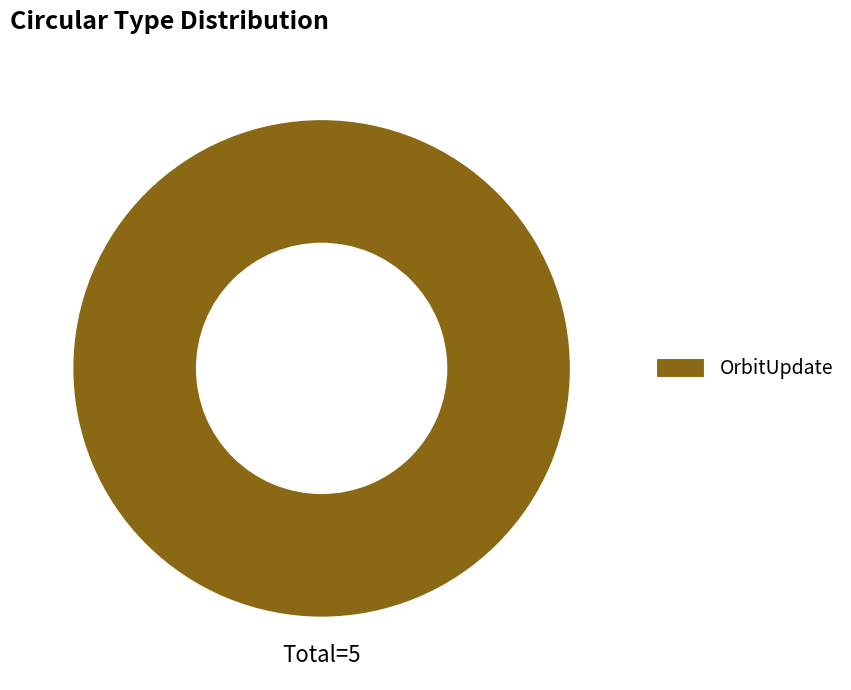

Is it true that OrbitUpdate is 100% of the pie?

True